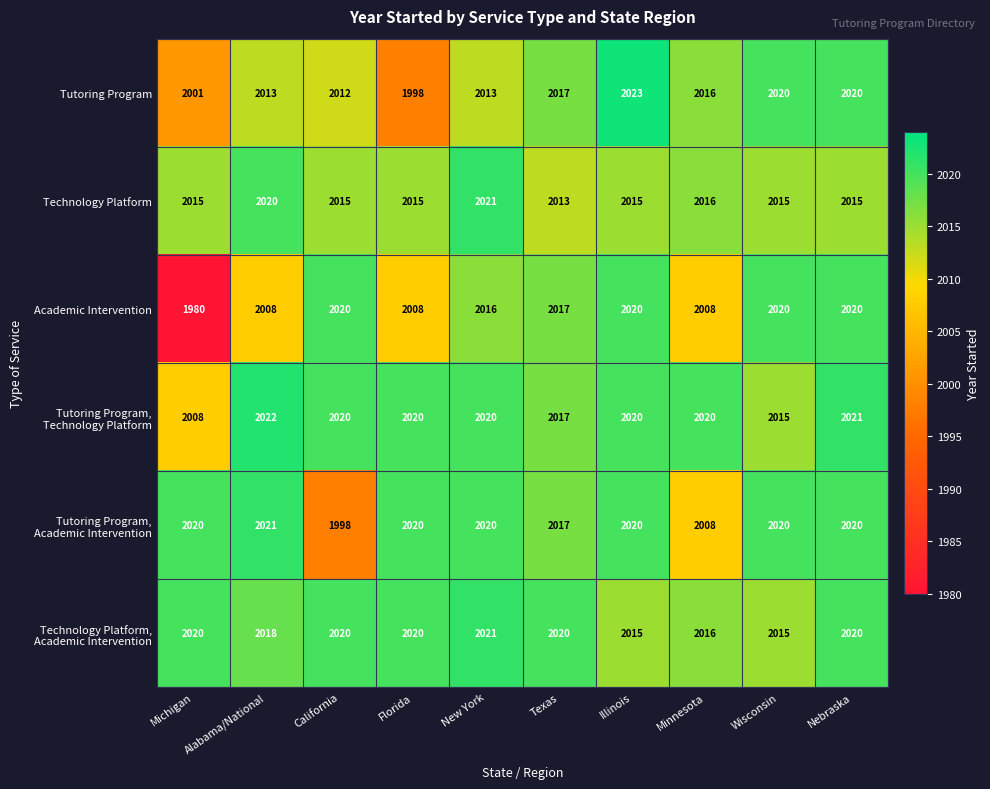

At which category is the sum across all series the highest?

Nebraska